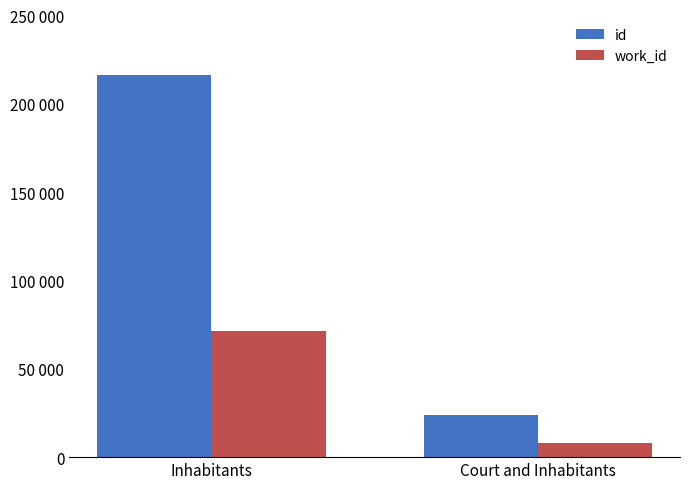

What position from the left is Inhabitants?

1